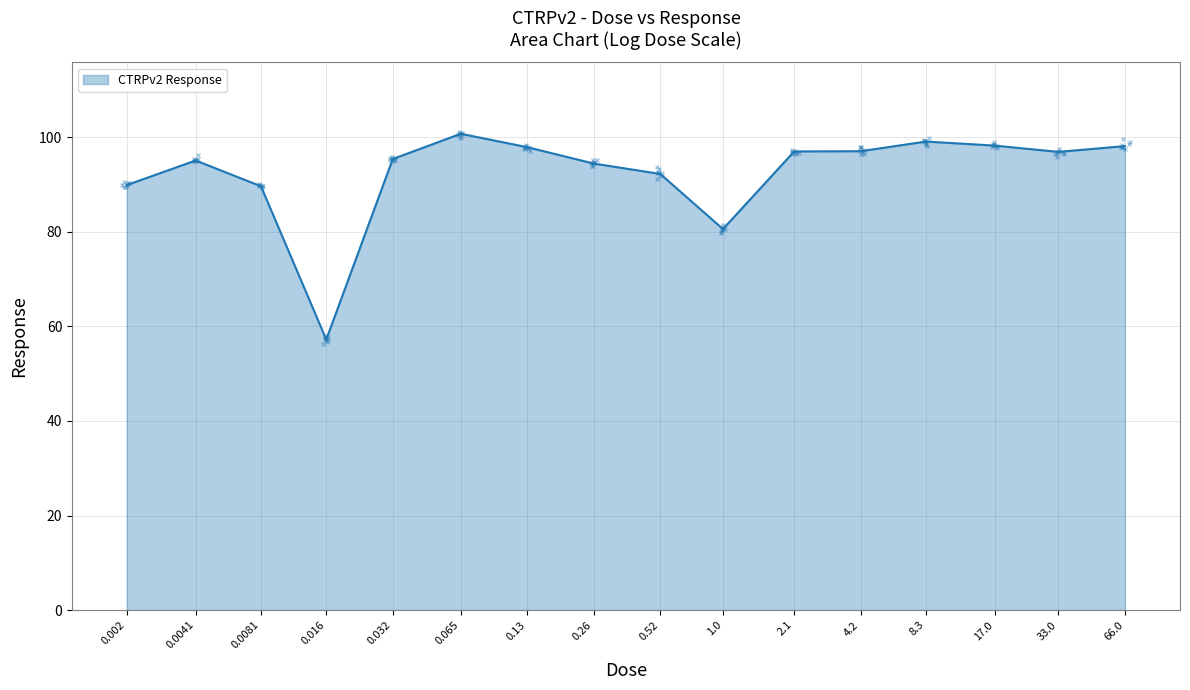

What is the change in value from 1.0 to 66.0?

+17.5